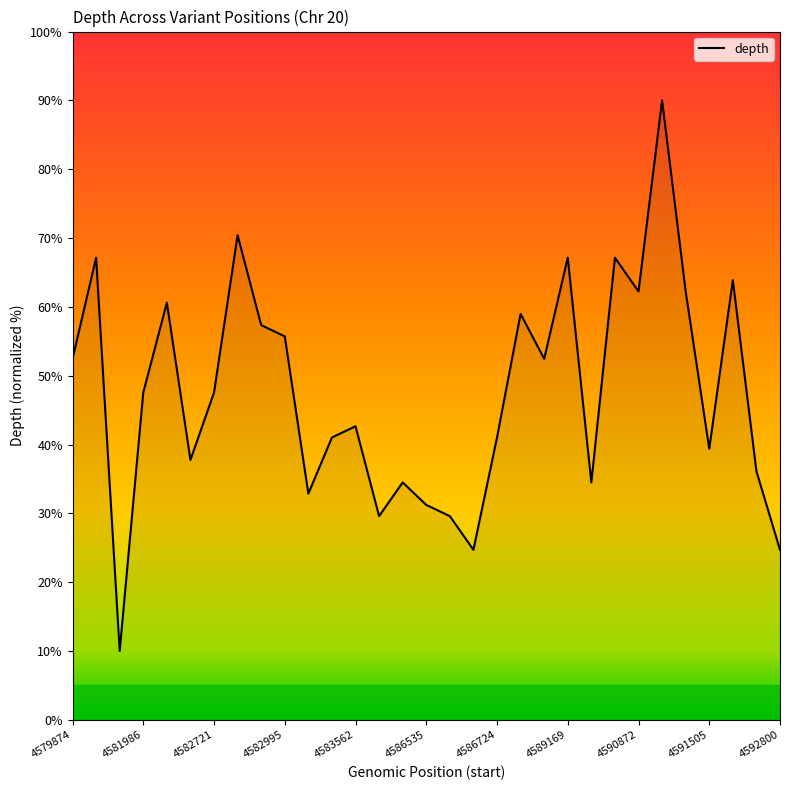

What is the greatest value displayed?

90.0